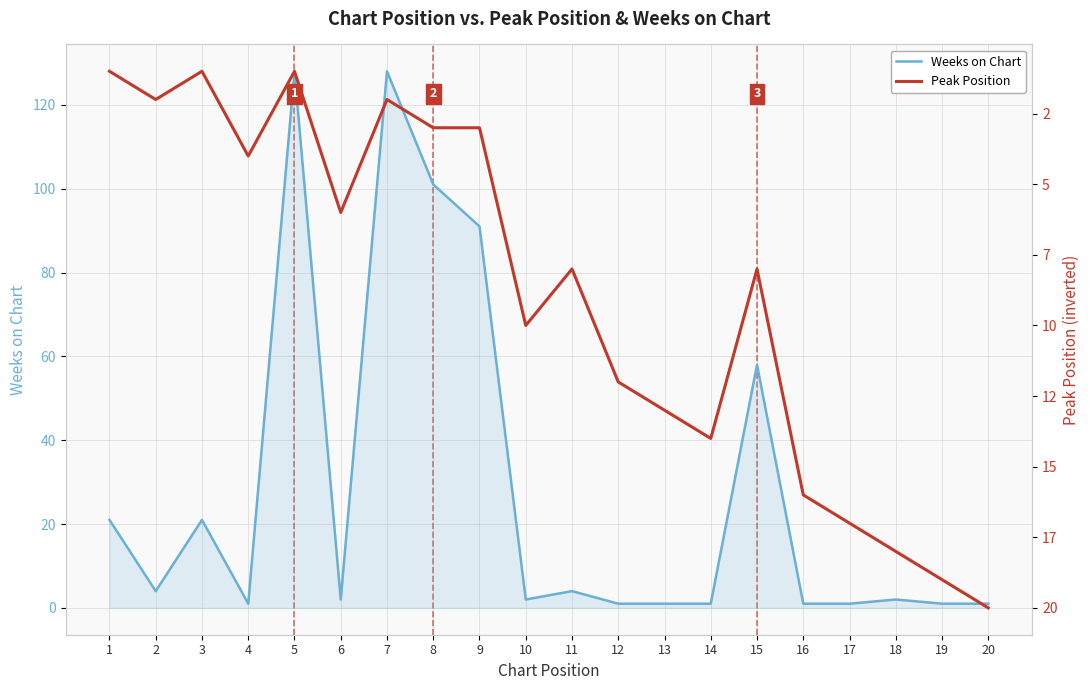

At which category does Peak Position reach its first local valley?

3